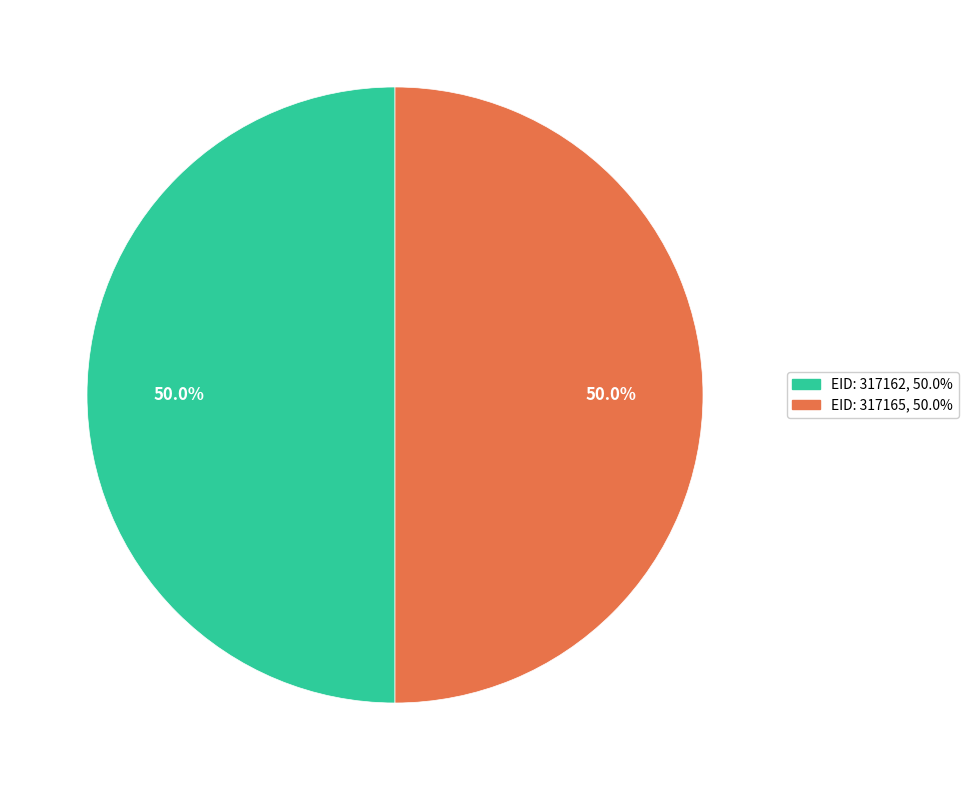

What is the ratio of the value at EID: 317165 to the value at EID: 317162?

1.0